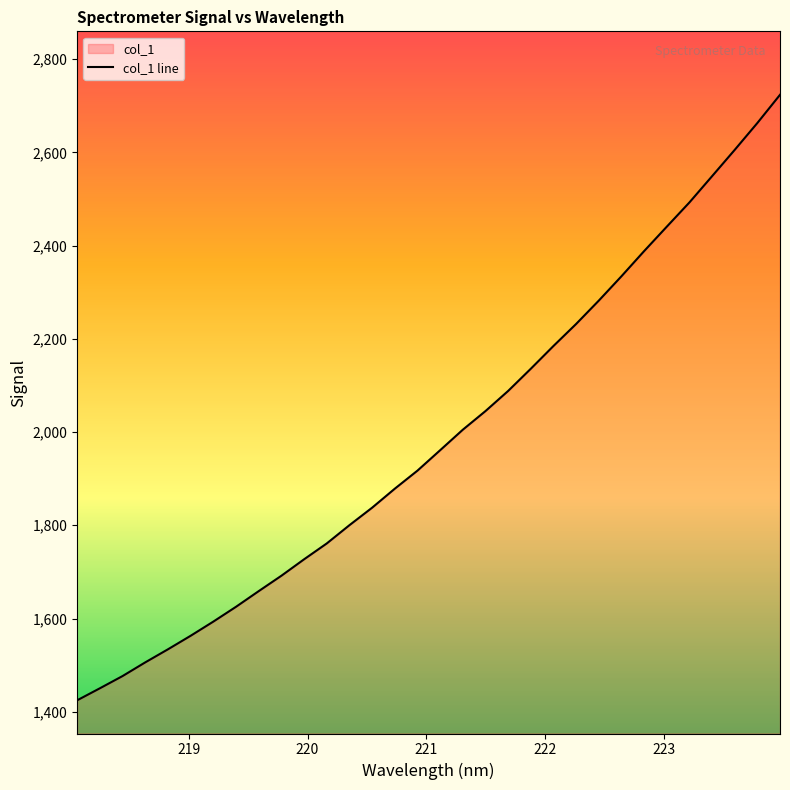

What is the maximum value shown in the chart?

2723.4